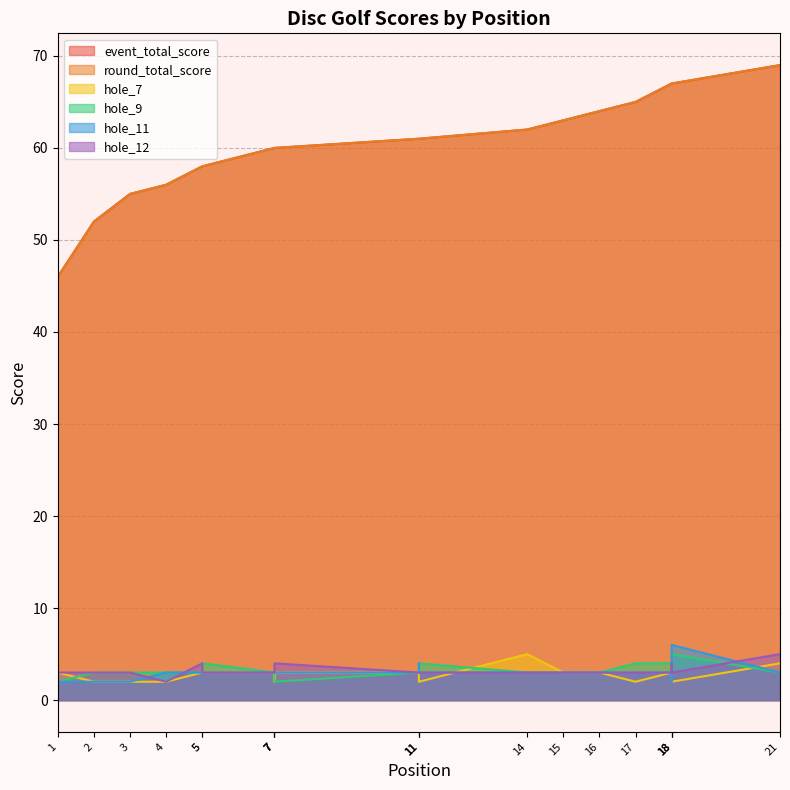

True or false: hole_11 has more than 1 interior local peaks.

True